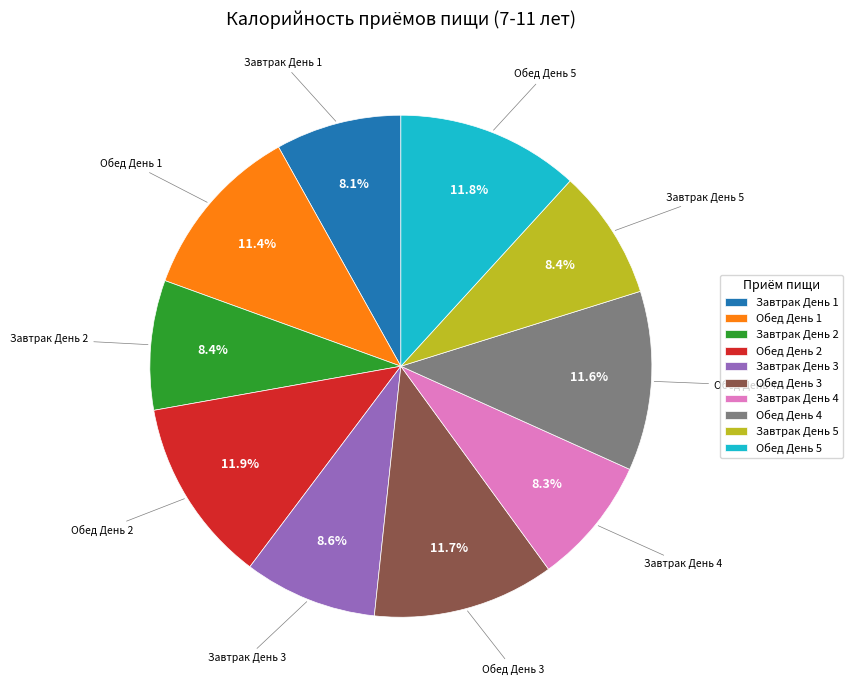

To the nearest percent, what is the combined percentage of Обед День 3 and Обед День 4?

23%